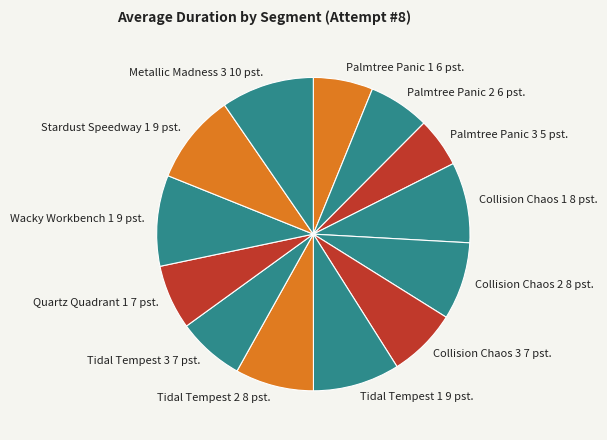

Is it true that Palmtree Panic 3 is 1% of the pie?

False